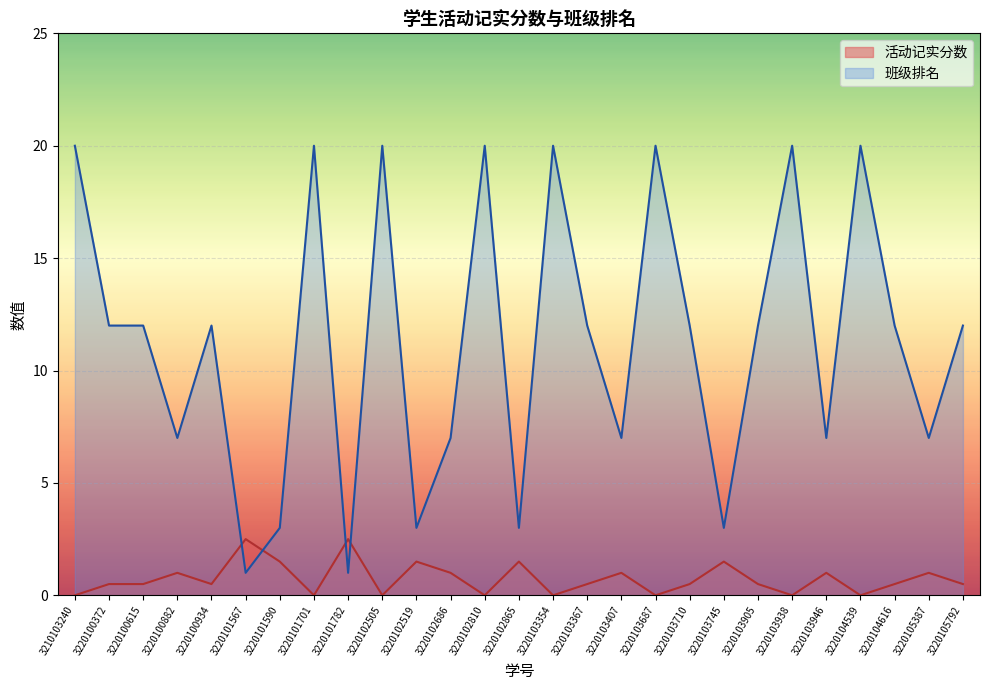

True or false: 班级排名 has more than 1 interior local peaks.

True